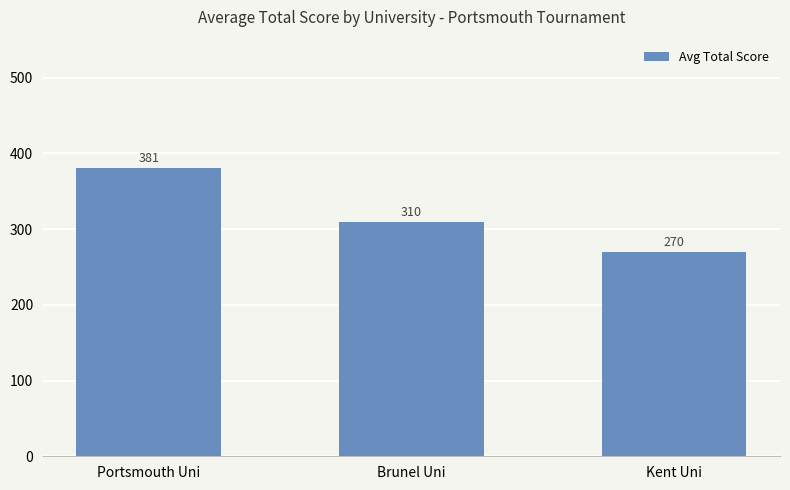

Between Kent Uni and Portsmouth Uni, which is larger?

Portsmouth Uni